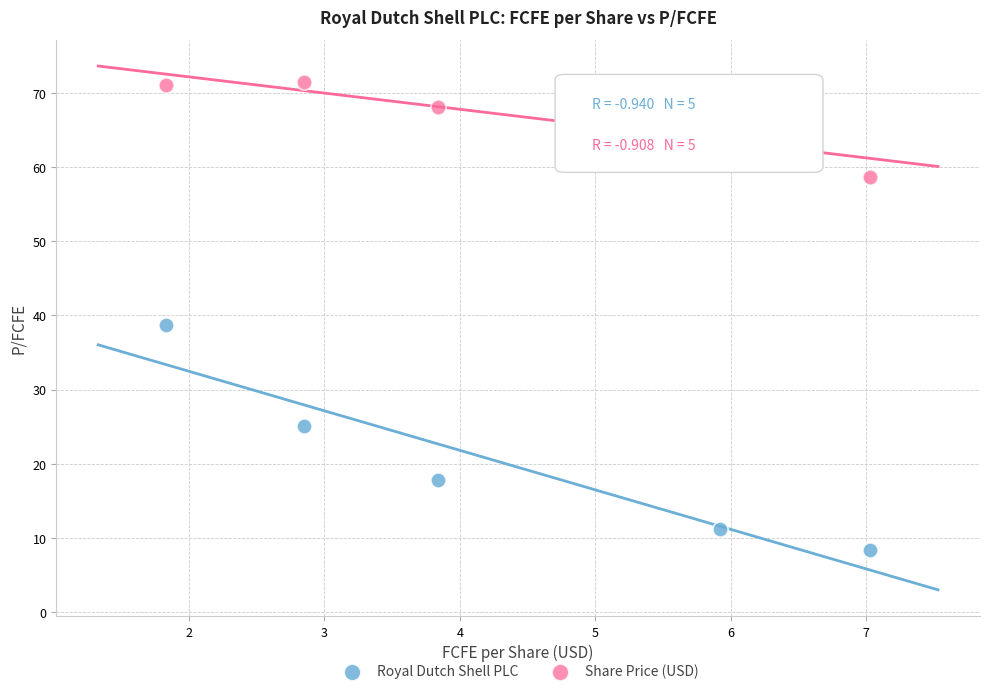

Which series reaches the minimum Y coordinate?

Royal Dutch Shell PLC